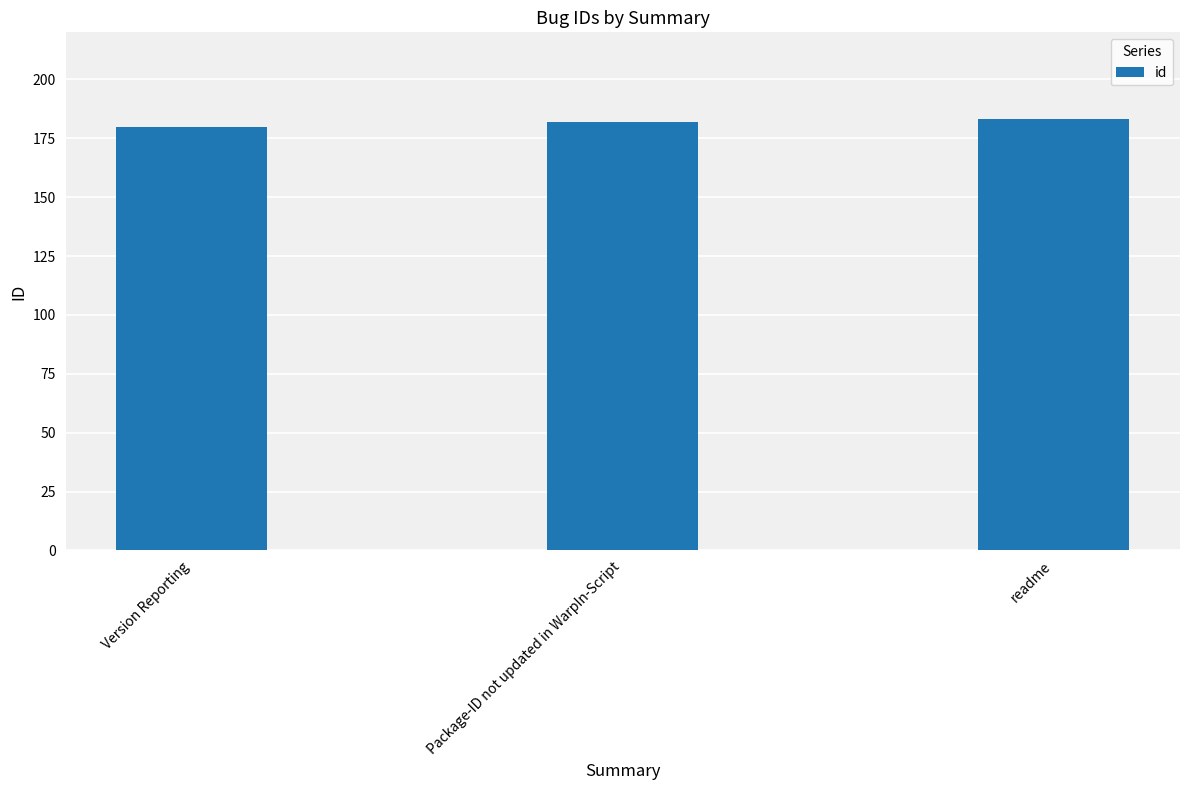

What is the label of the 2nd bar from the right?

Package-ID not updated in WarpIn-Script